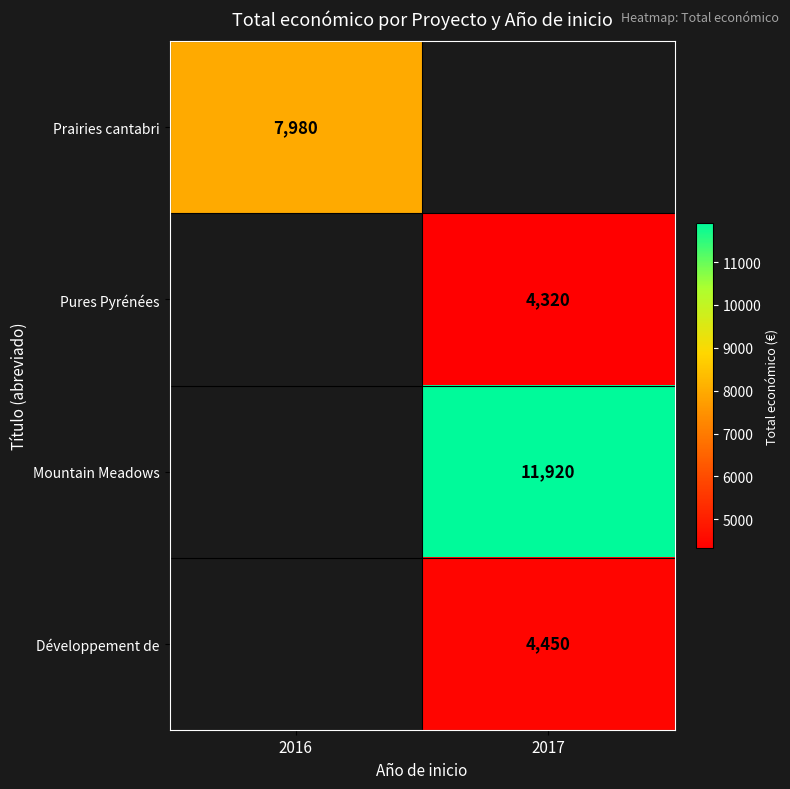

Is it true that Développement de equals 4450 at 2017?

True